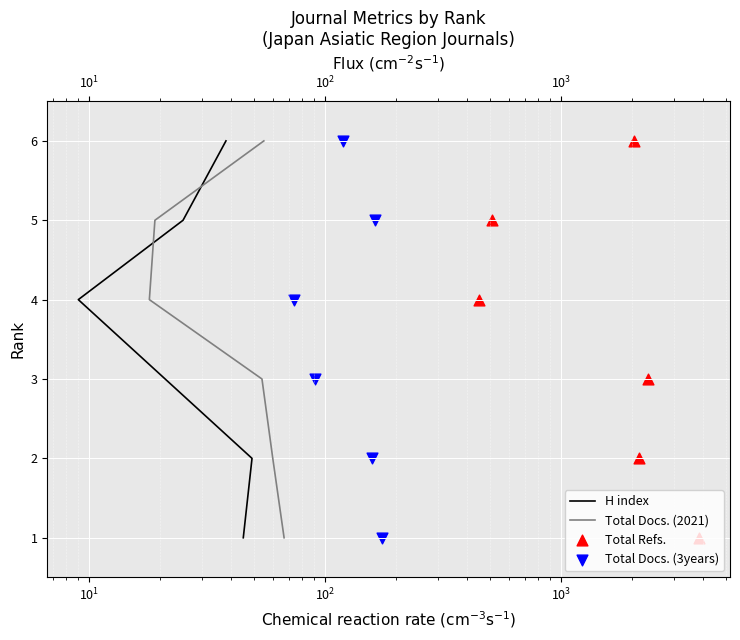

What are all the series names shown in the legend?

H index, Total Docs. (2021), Total Refs., Total Docs. (3years)